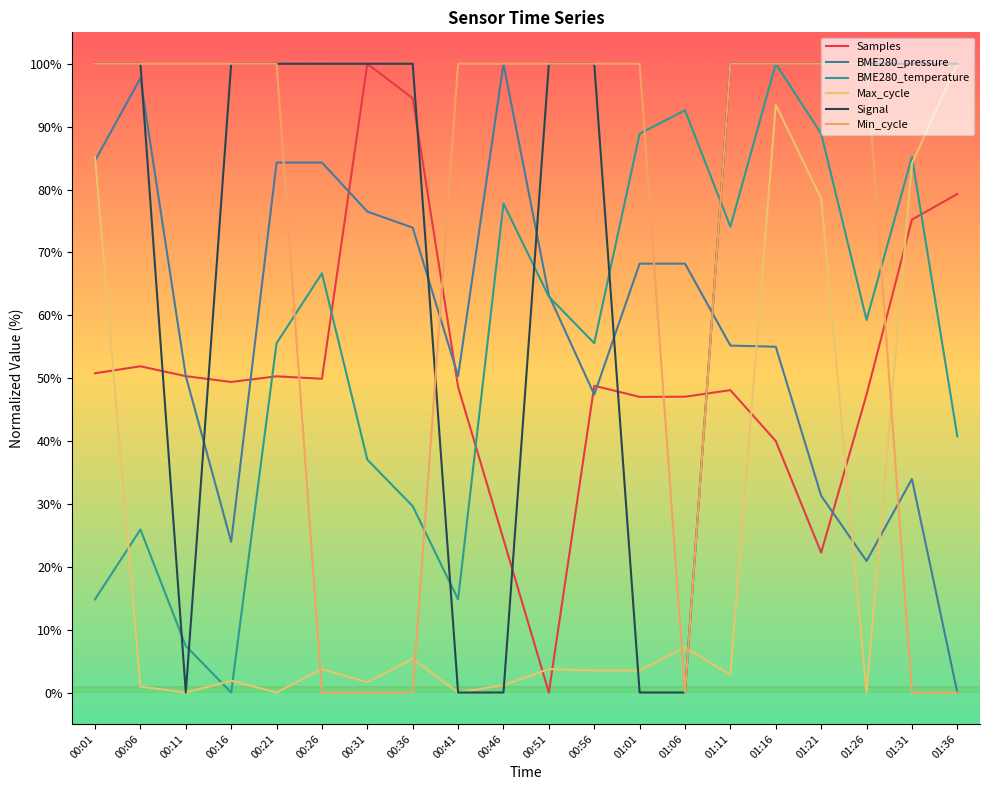

True or false: BME280_temperature has more than 2 points higher than both neighbors.

True